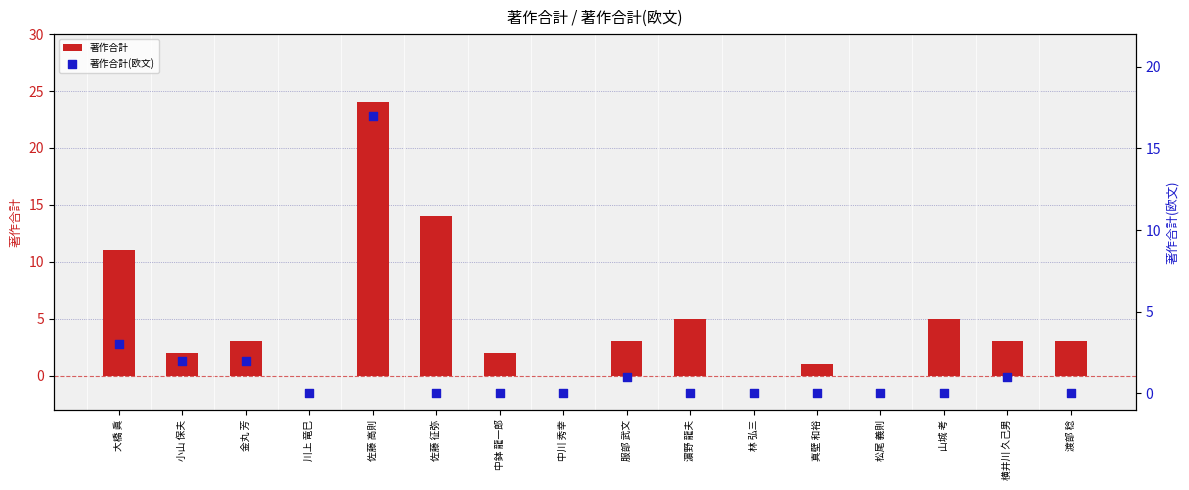

At how many categories does at least one series exceed 13?

2